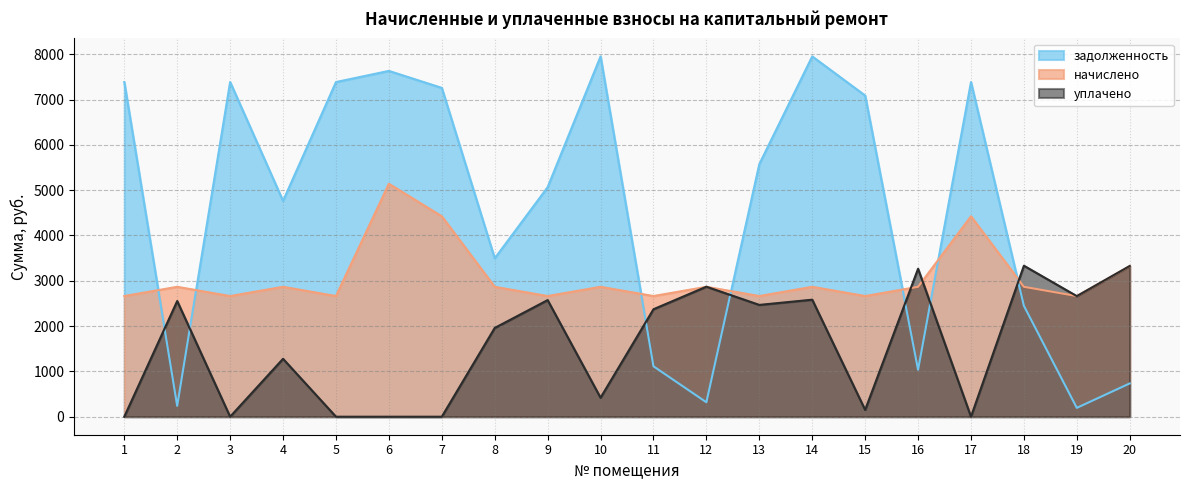

Rank the series by their maximum value, from highest to lowest.

задолженность, начислено, уплачено